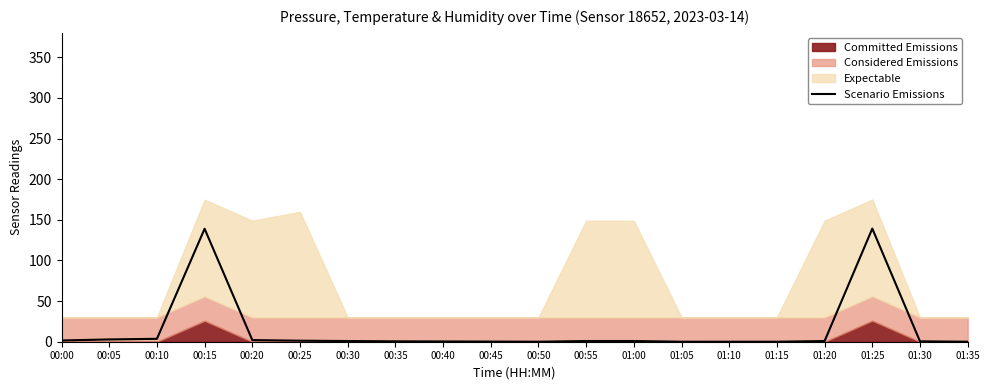

What is the sum of the values at 01:30 and 00:55?

1.3